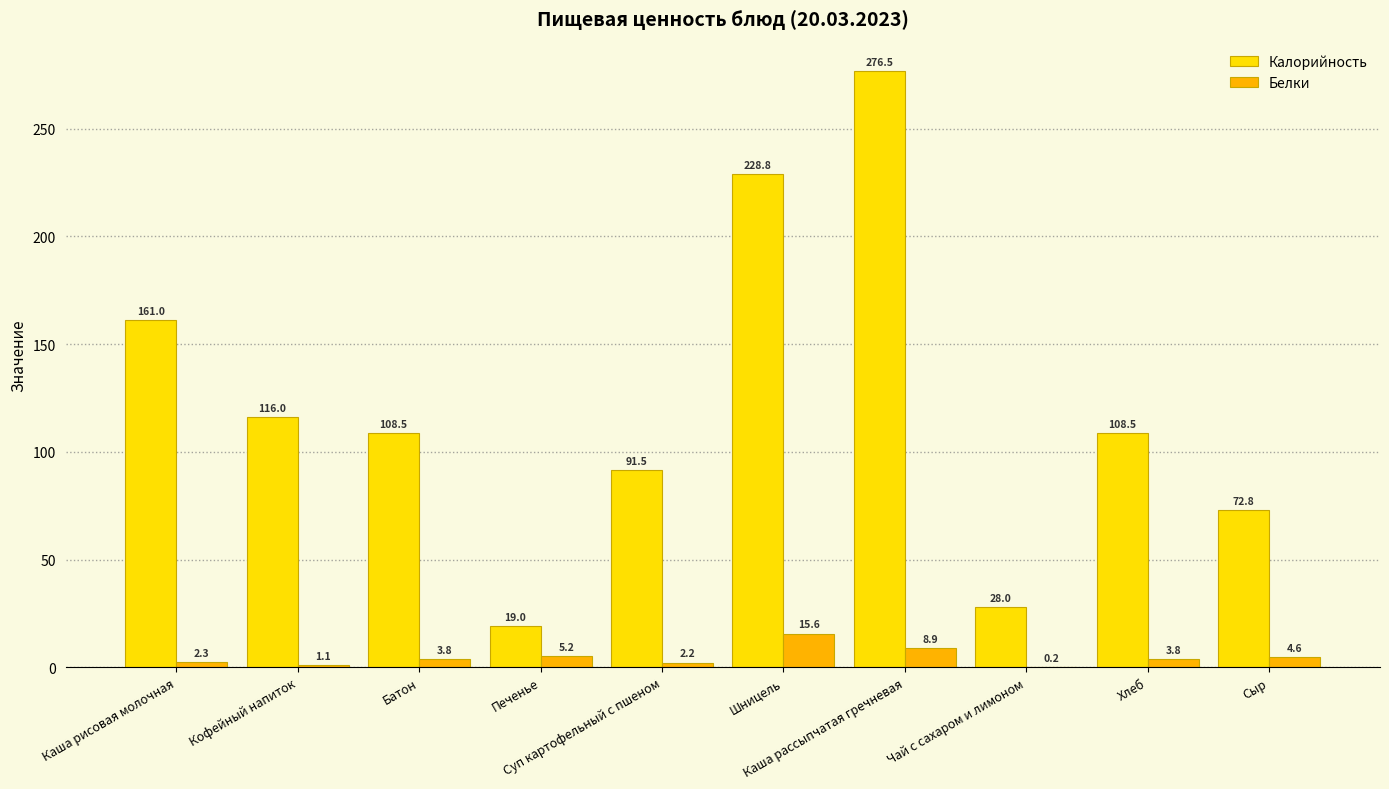

What is the sum of all Калорийность values?

1210.6